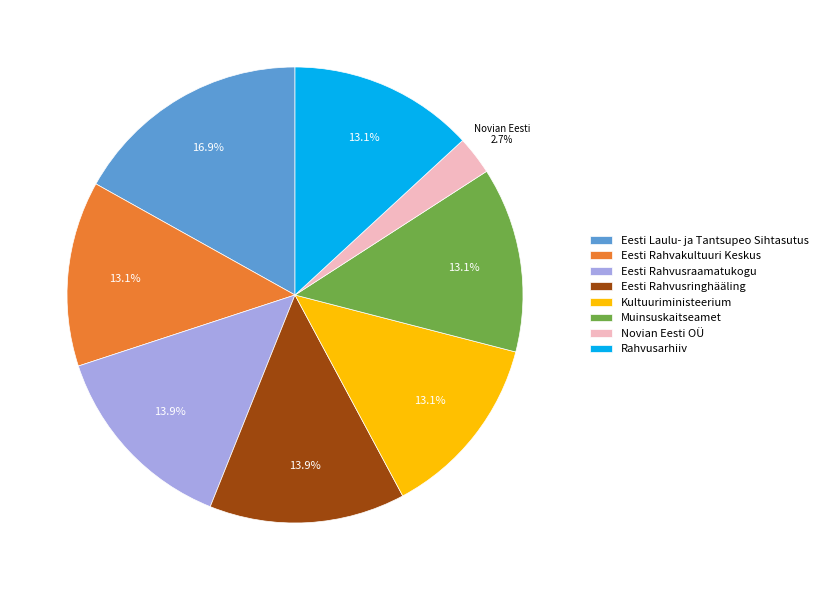

To the nearest percent, what is the difference between the Novian Eesti OÜ and Eesti Rahvusringhääling slice percentages?

11%